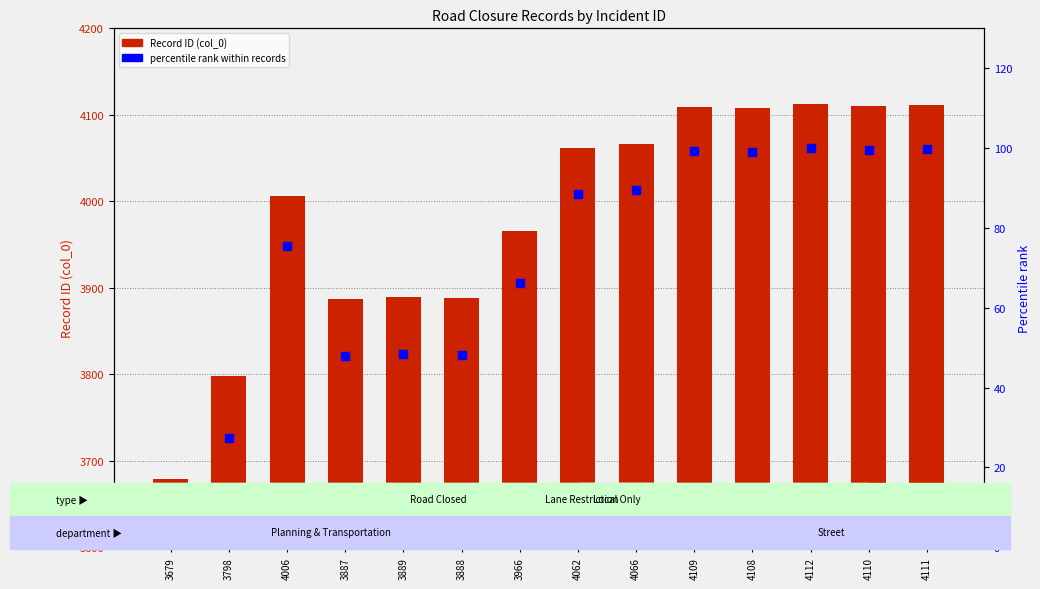

What are all the series names shown in the legend?

Record ID (col_0), percentile rank within records